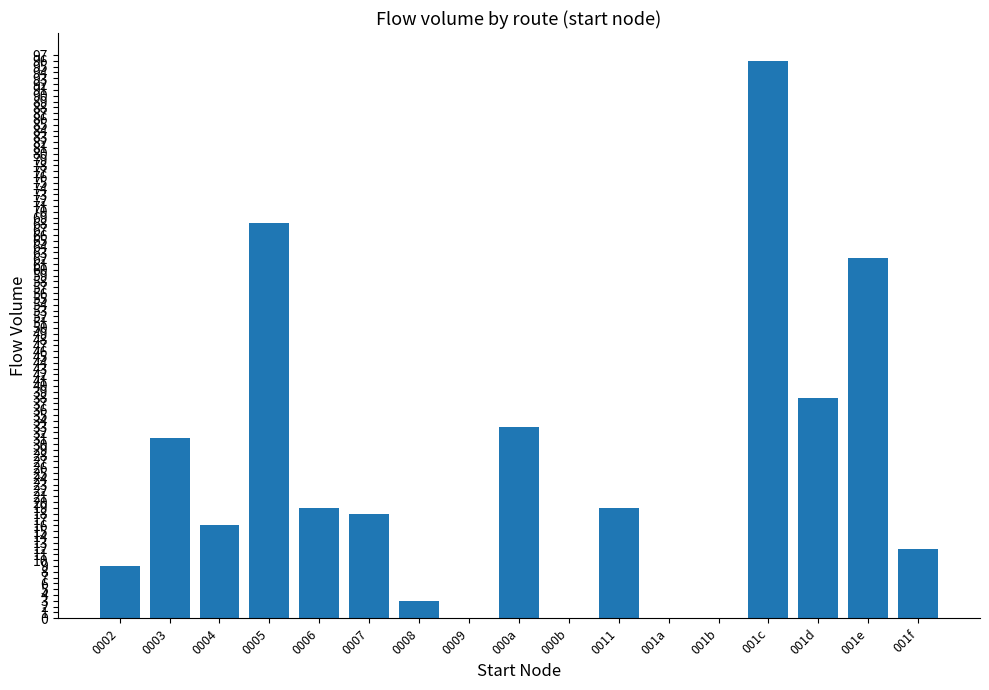

The chart shows a value of 0 at 0009. True or false?

True